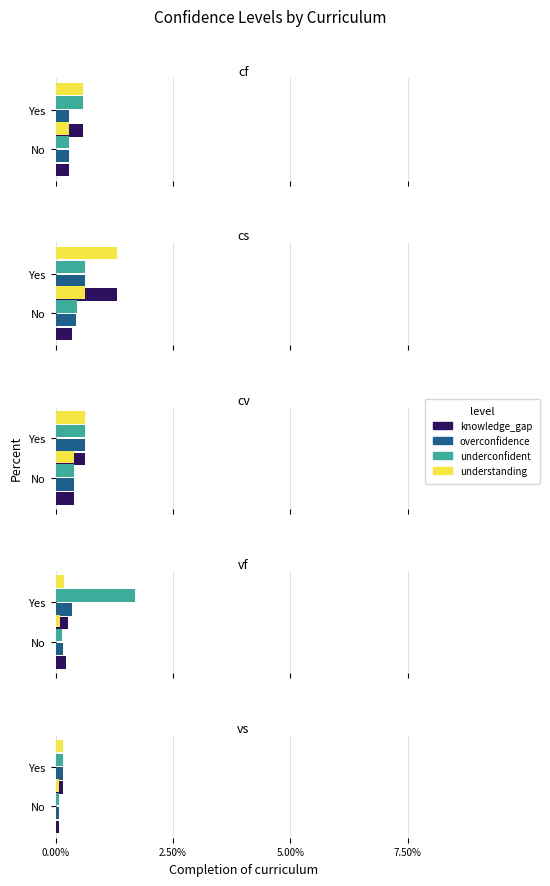

True or false: underconfident has a value of 0.0 at No.

False